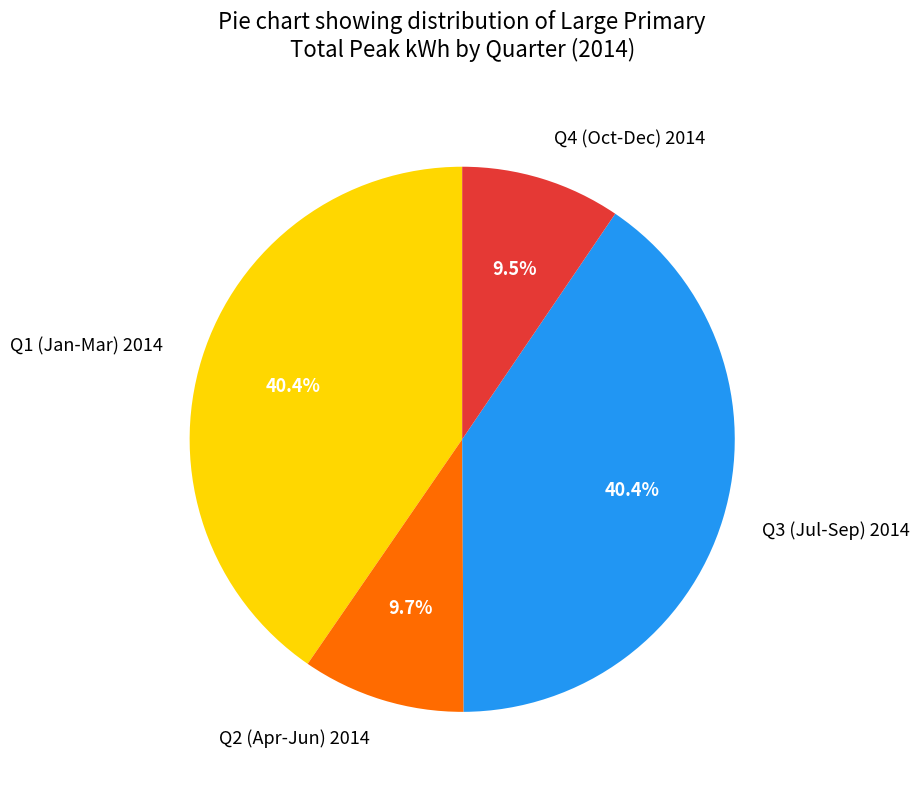

Approximately how many times larger is the value at Q3 (Jul-Sep) 2014 compared to Q1 (Jan-Mar) 2014?

1.0